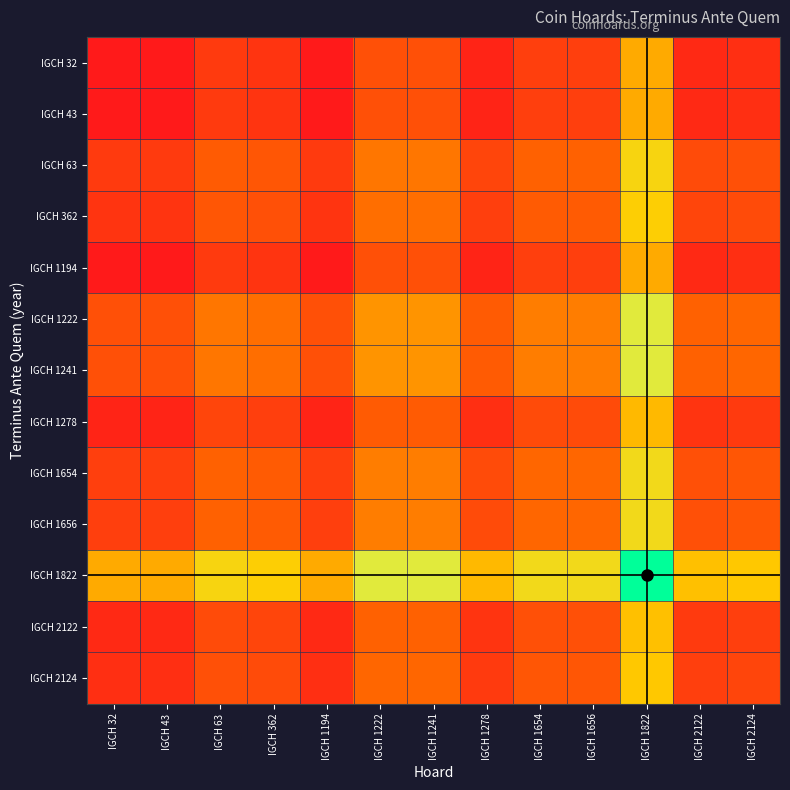

What is the greatest value displayed?

-170